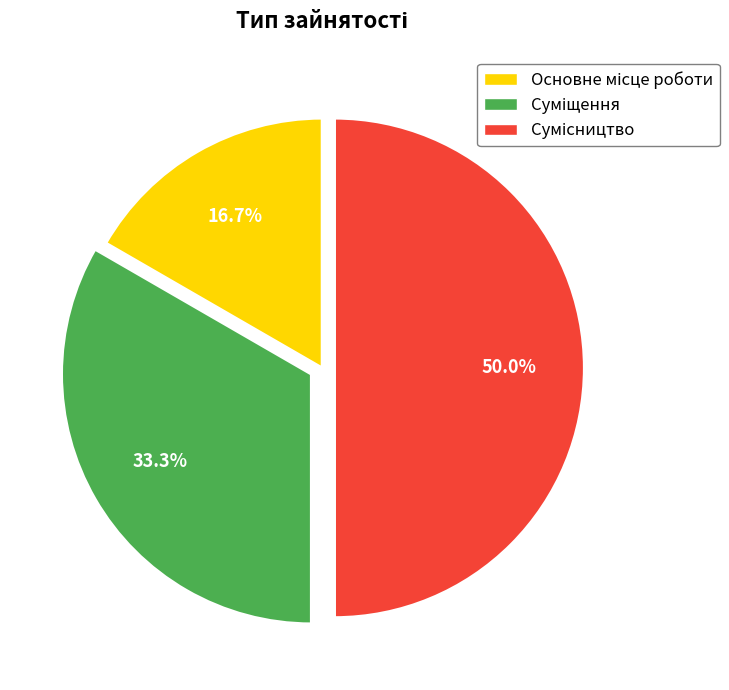

Rank the categories by value from highest to lowest.

Сумісництво, Суміщення, Основне місце роботи